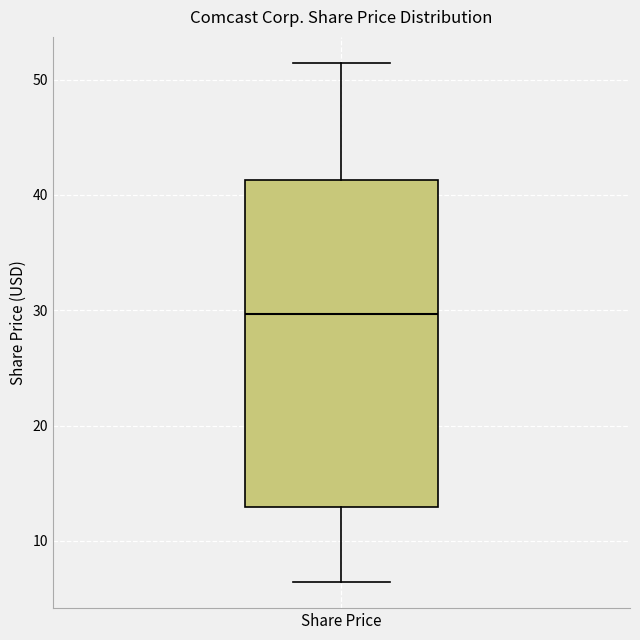

Read this box plot against the y-axis: the position of the median line, the range covered by the box, and the ends of both whiskers. The values are not printed on the chart, so give them approximately, as read against the axis.

median 30, box 13 to 41, whiskers 6 to 51